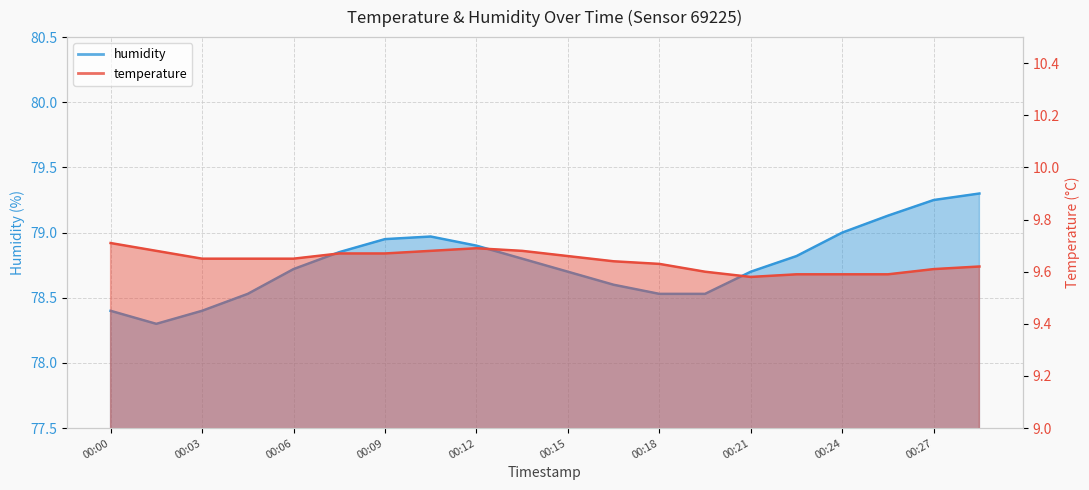

Where is the first local maximum for temperature?

00:12